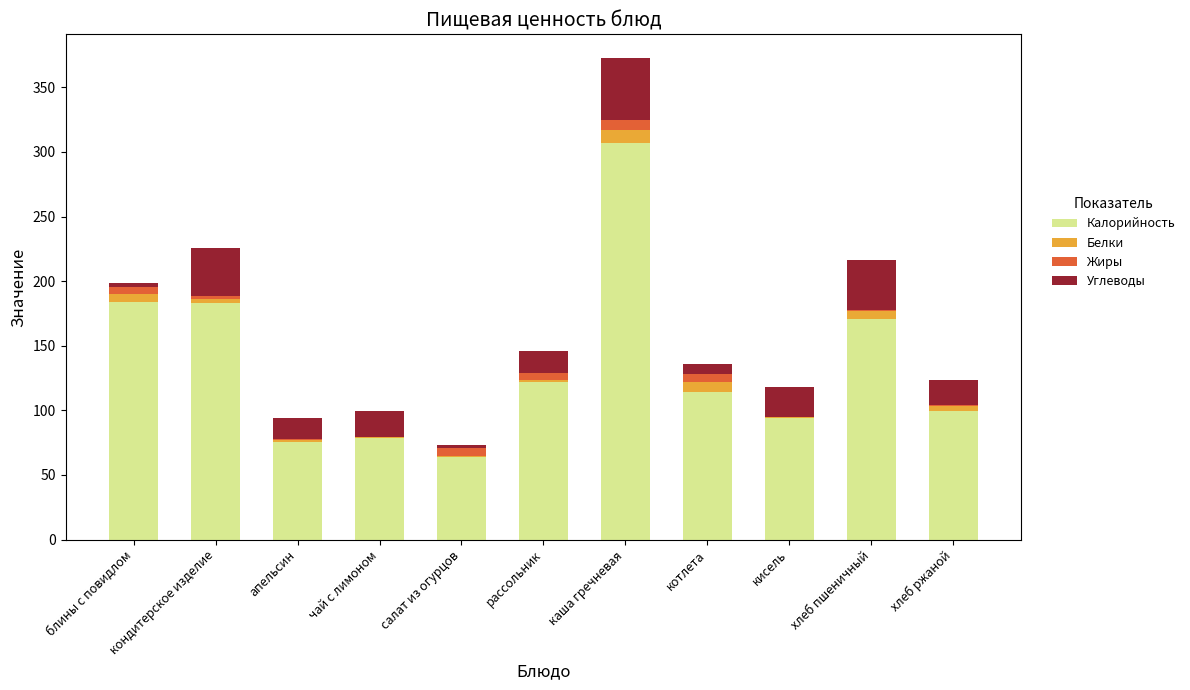

Is it true that Калорийность equals 307.3 at каша гречневая?

True